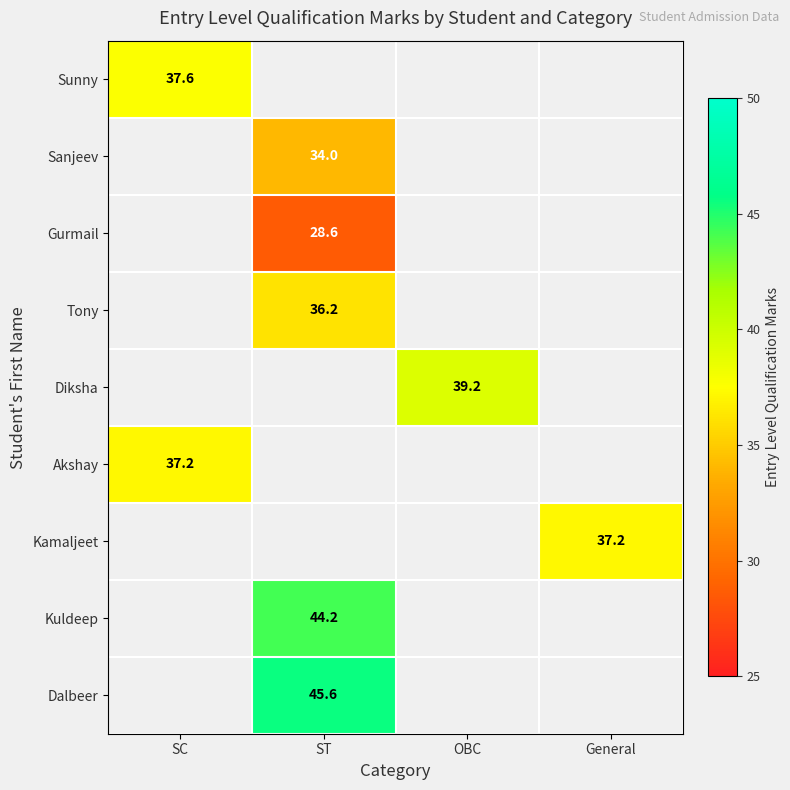

Is it true that Kuldeep equals 44.2 at ST?

True